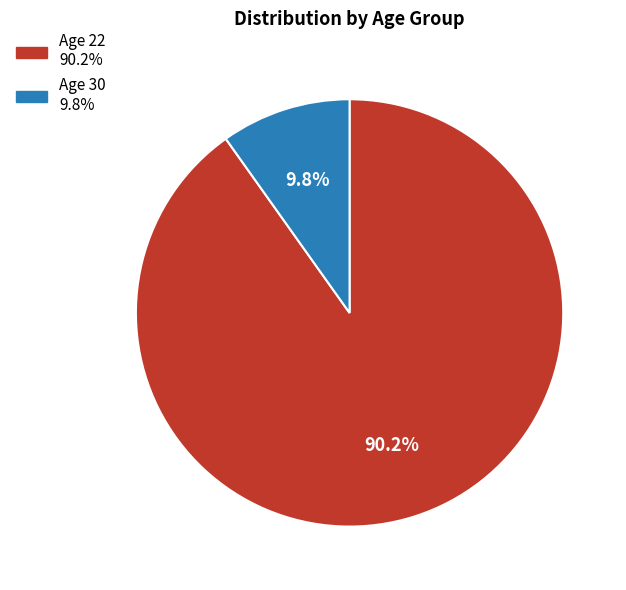

Is there a majority slice in this chart?

Yes